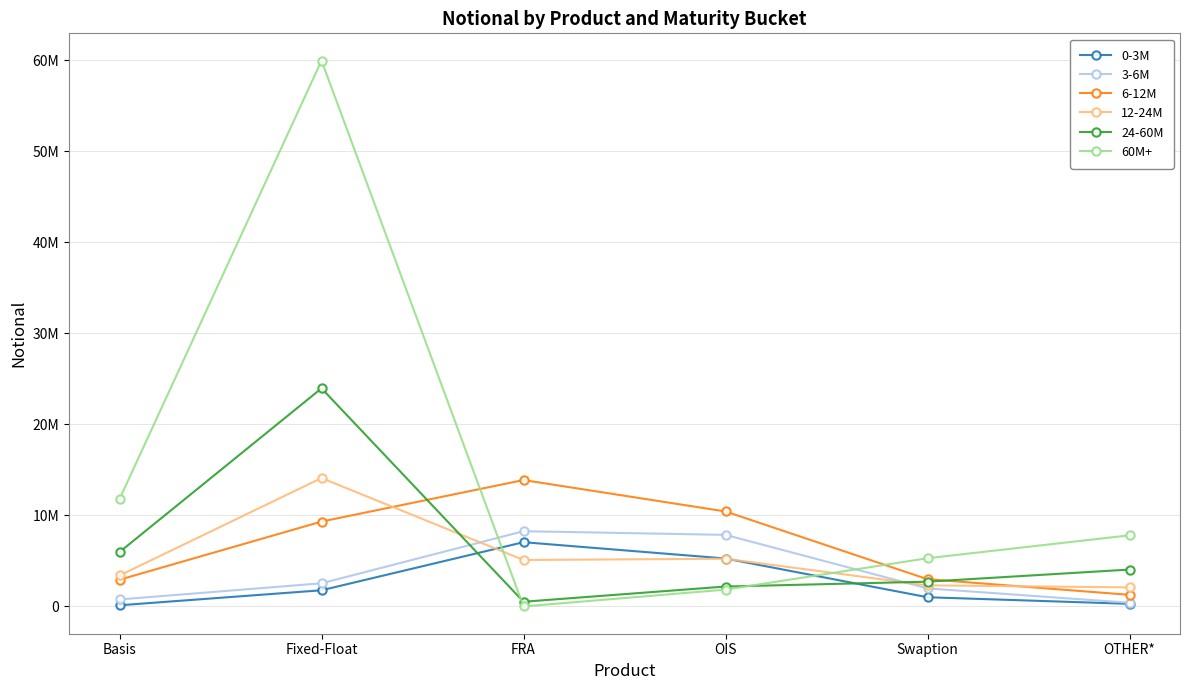

How many distinct data groups are displayed?

6